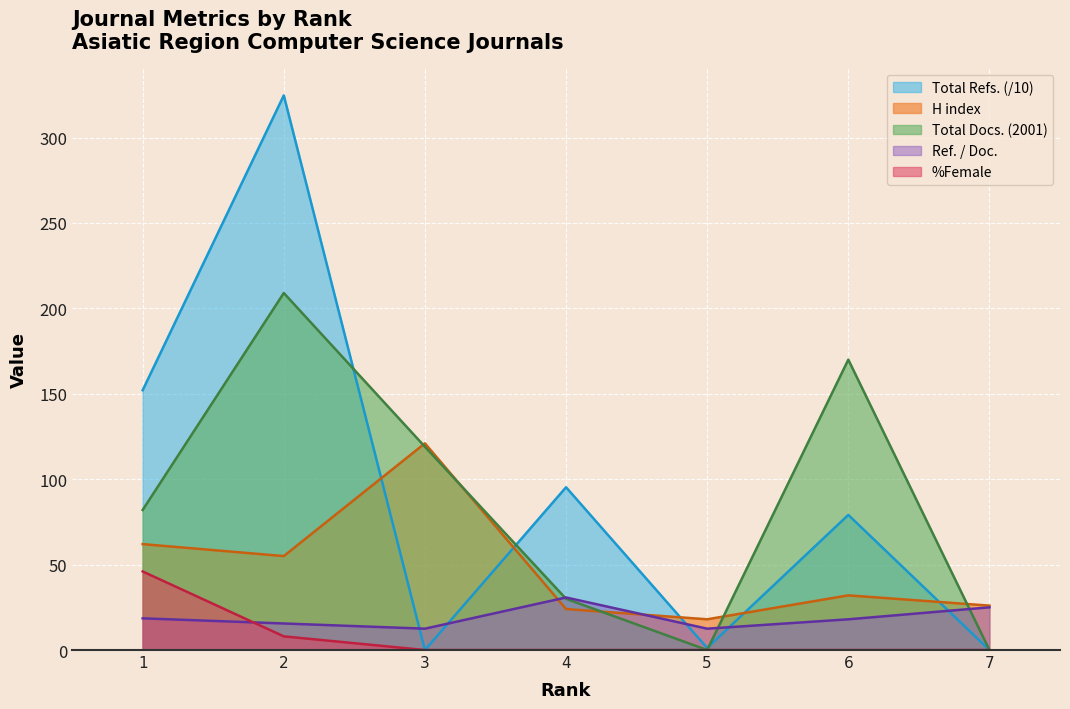

Reading left to right, transcribe all the data shown in this chart.

H index: 1=62.0	2=55.0	3=121.0	4=24.0	5=18.0	6=32.0	7=26.0
Total Docs. (2001): 1=82.0	2=209.0	3=119.0	4=30.0	5=0.0	6=170.0	7=0.0
Total Refs.: 1=152.1	2=324.7	3=0.0	4=95.3	5=1.2	6=79.1	7=0.0
Ref. / Doc.: 1=18.6	2=15.5	3=12.5	4=30.8	5=12.5	6=18.0	7=25.0
%Female: 1=46.0	2=8.0	3=0.0	4=0.0	5=0.0	6=0.0	7=0.0